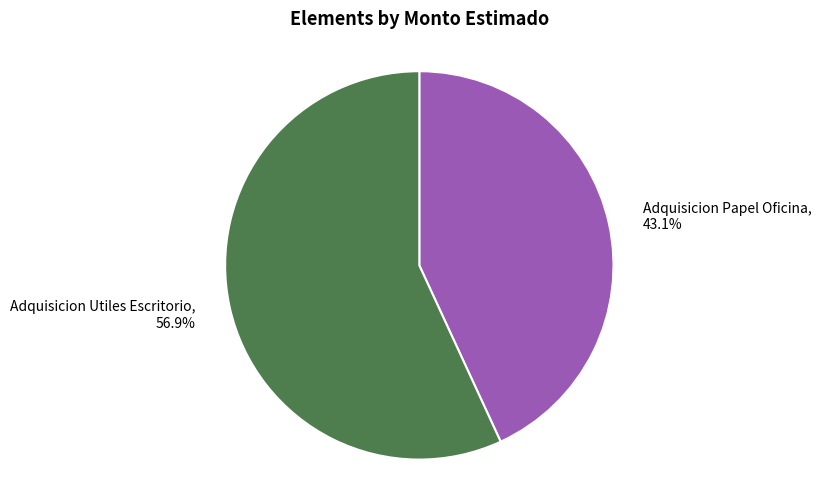

Count the number of slices in the pie.

2